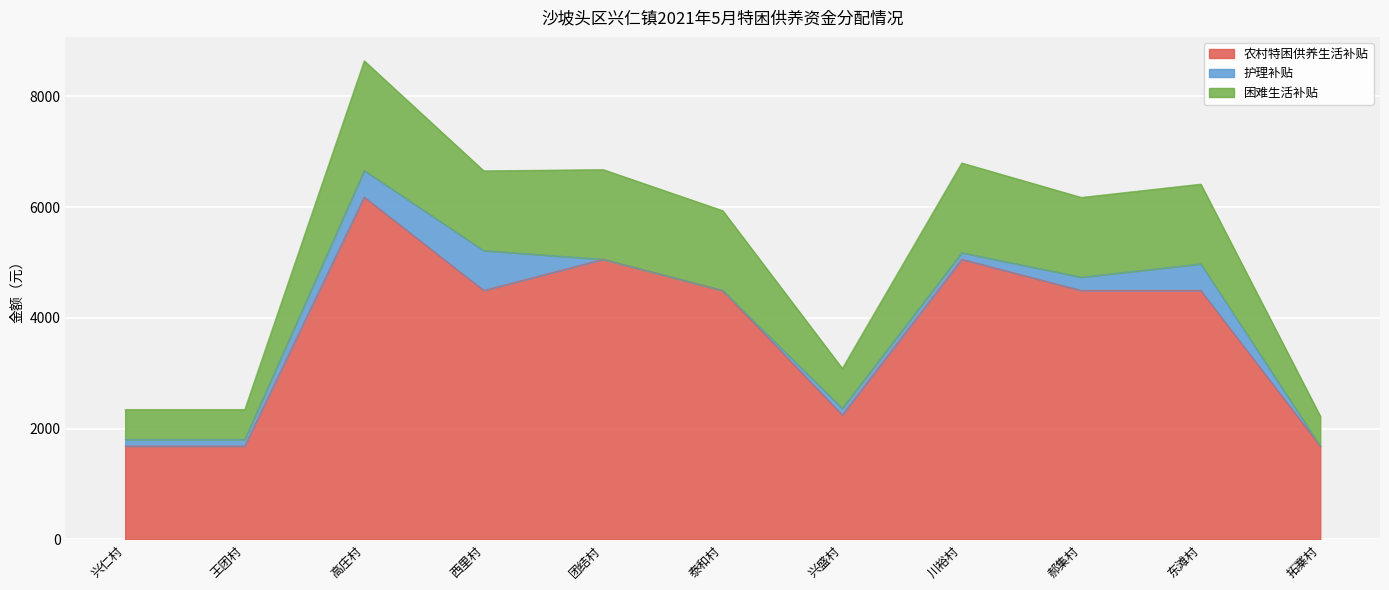

What is the total value across all series at 东滩村?

6416